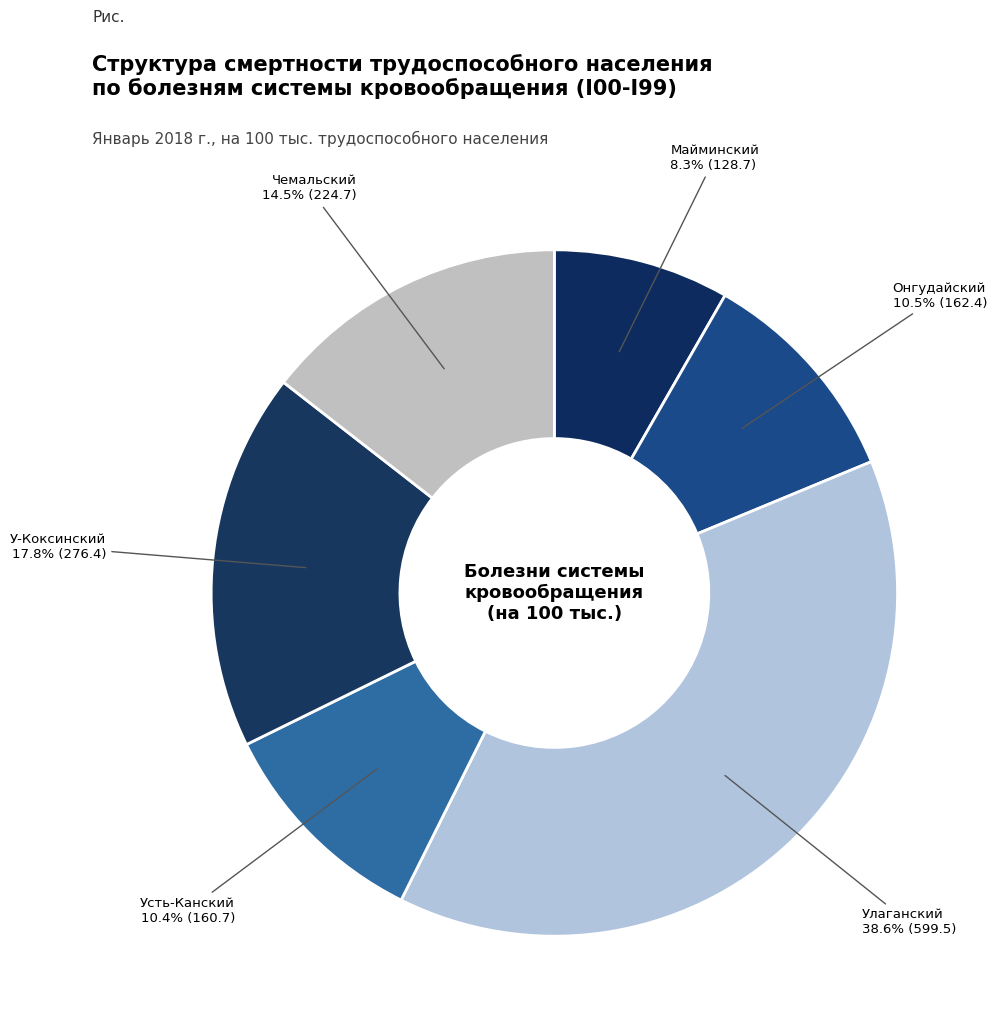

Is there a majority slice in this chart?

No